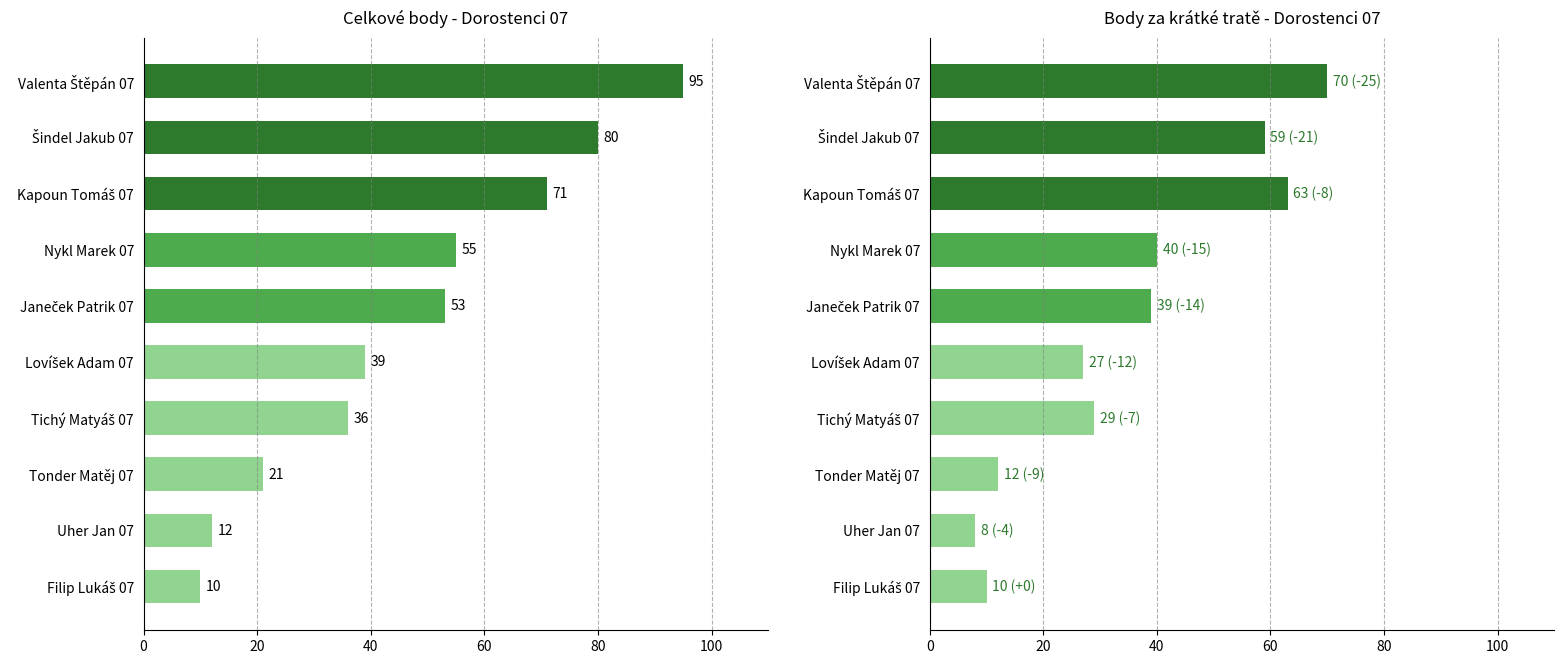

Which has a higher value, Nykl Marek 07 or Šindel Jakub 07?

Šindel Jakub 07